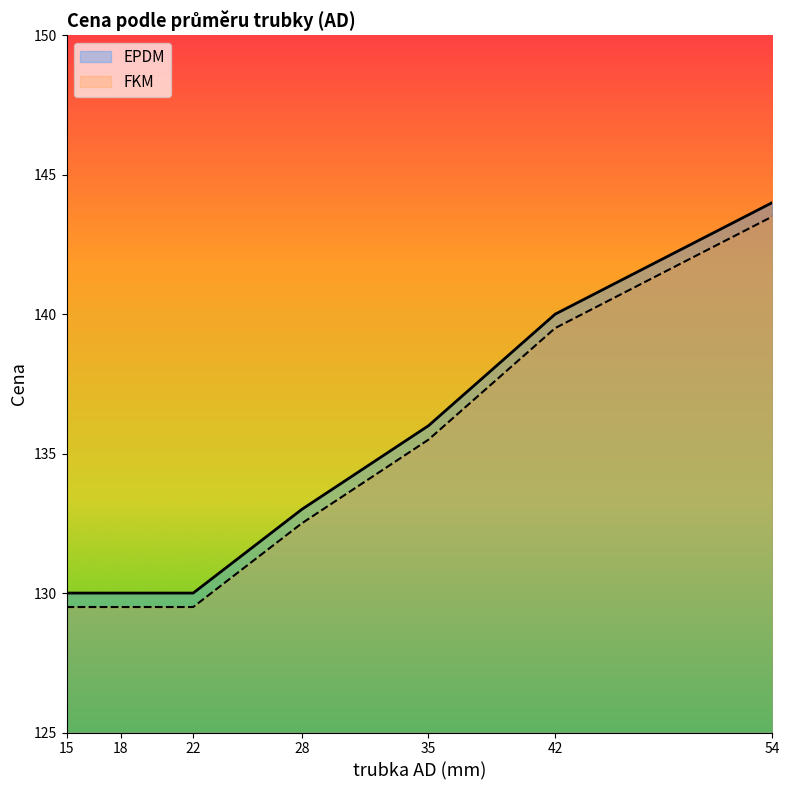

How many values in the FKM series exceed 132?

4